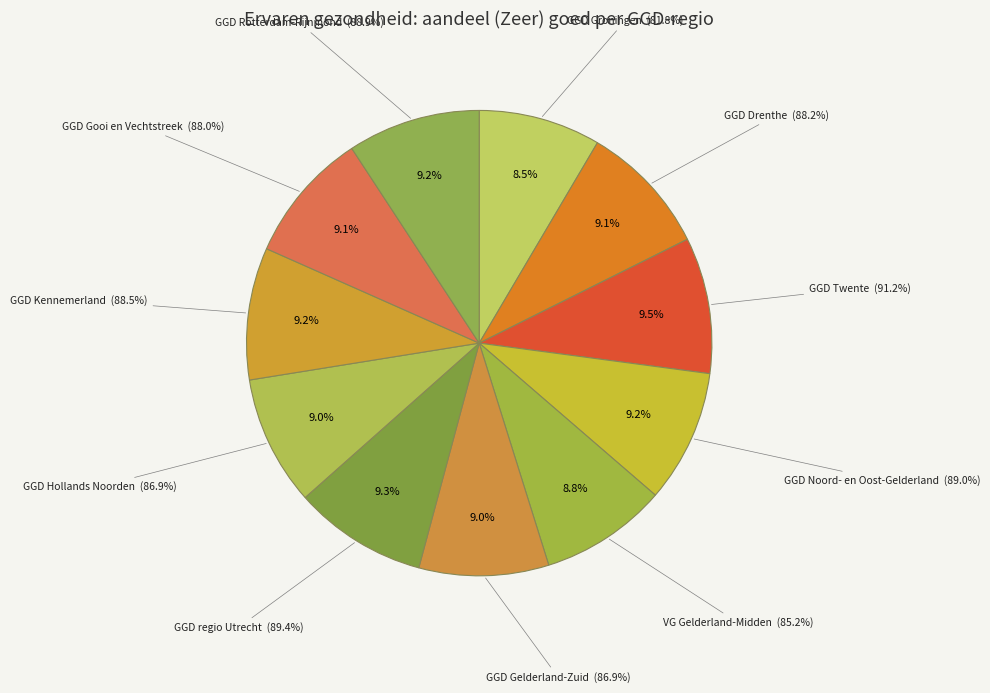

Is it true that GGD Kennemerland is 9% of the pie?

True